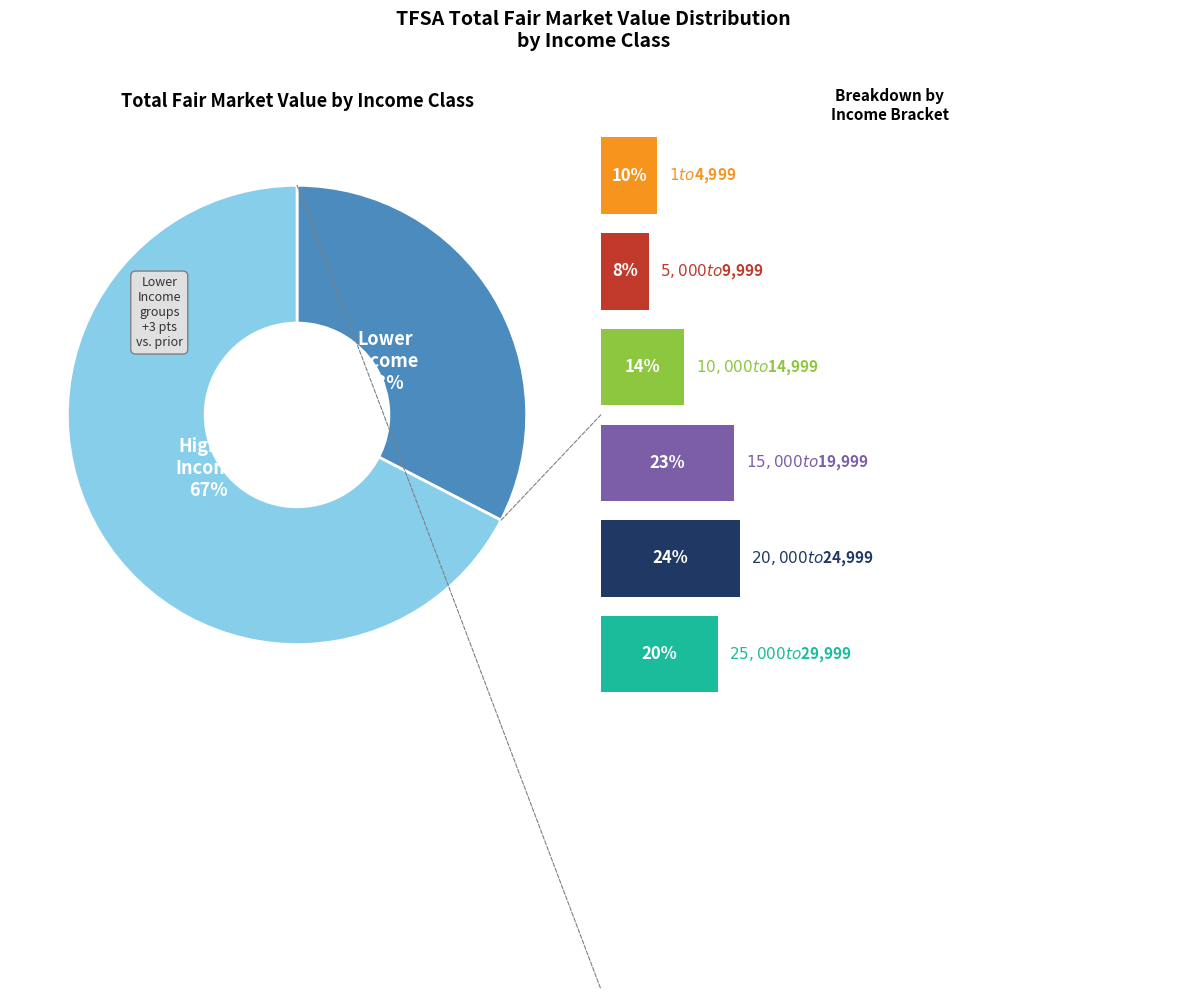

How much of the chart is everything except $25,000 to $29,999?

79.7%